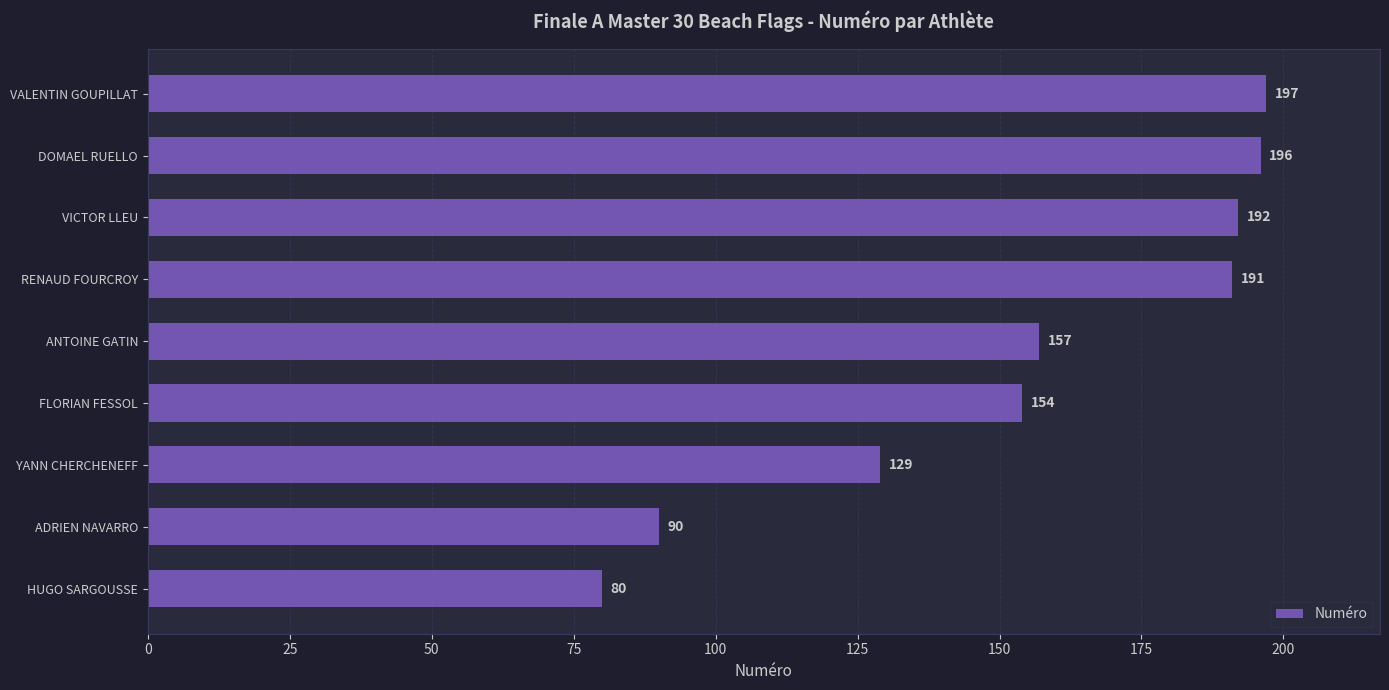

What is the sum of all values?

1386